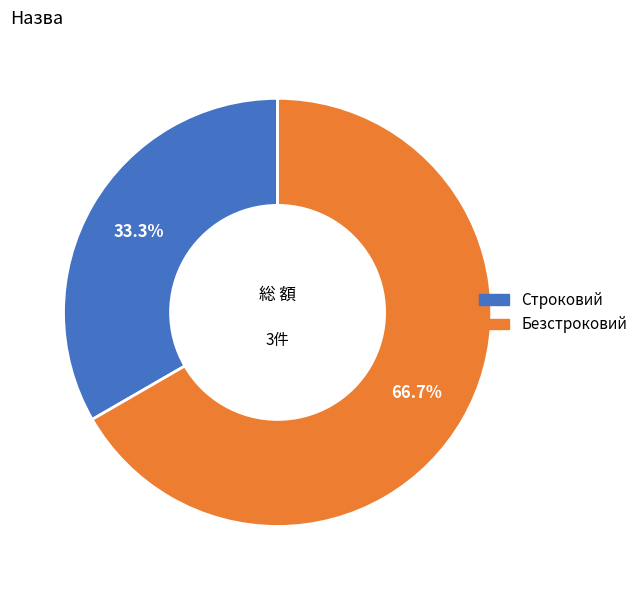

Does any single category account for the majority?

Yes